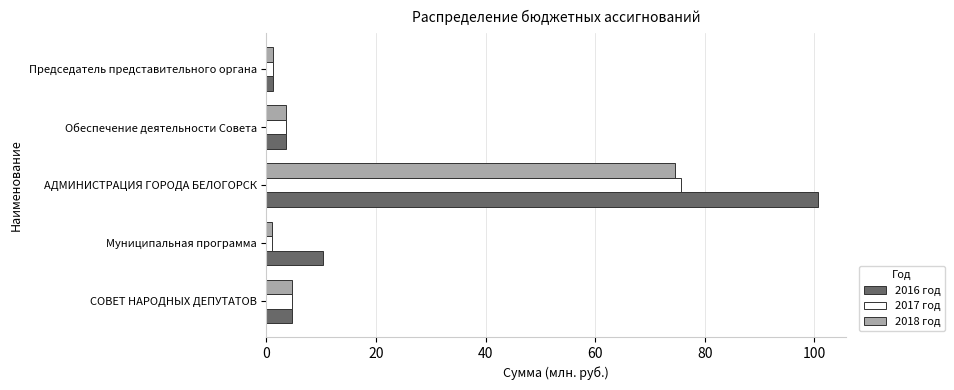

List the labels in order of 2016 год value, largest first.

АДМИНИСТРАЦИЯ ГОРОДА БЕЛОГОРСК, Муниципальная программа, СОВЕТ НАРОДНЫХ ДЕПУТАТОВ, Обеспечение деятельности Совета, Председатель представительного органа